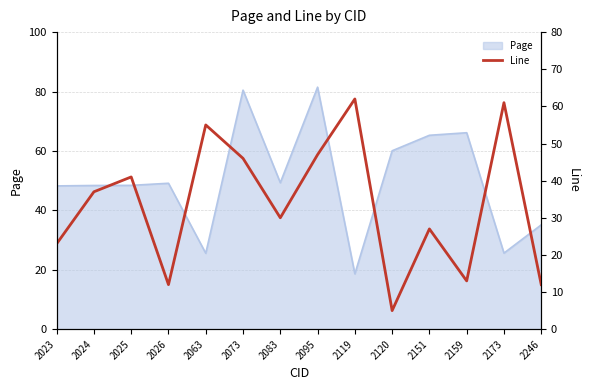

What is the minimum value for Page?

18.6